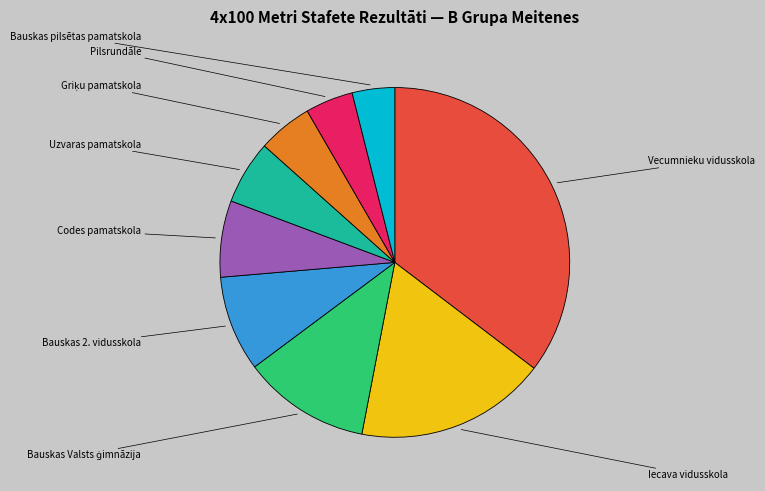

To the nearest percent, what percentage of the pie is Bauskas 2. vidusskola?

9%